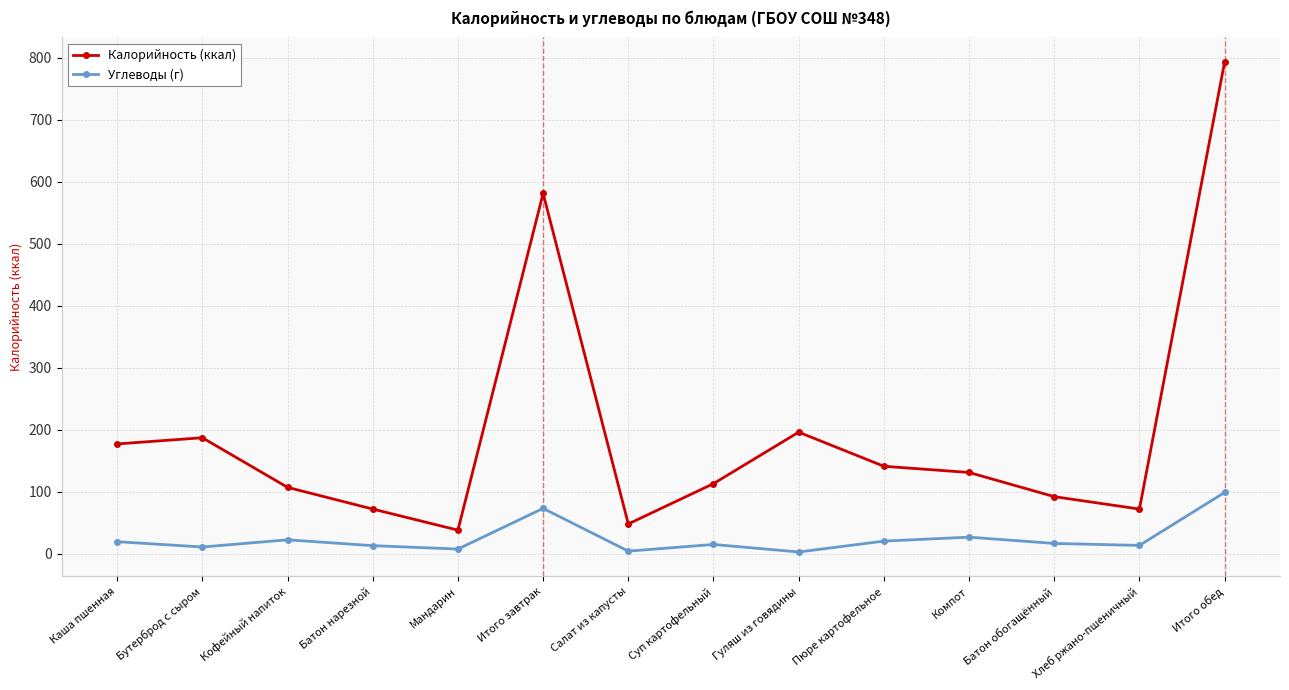

The Углеводы (г) series shows 2.8 at Гуляш из говядины. True or false?

True